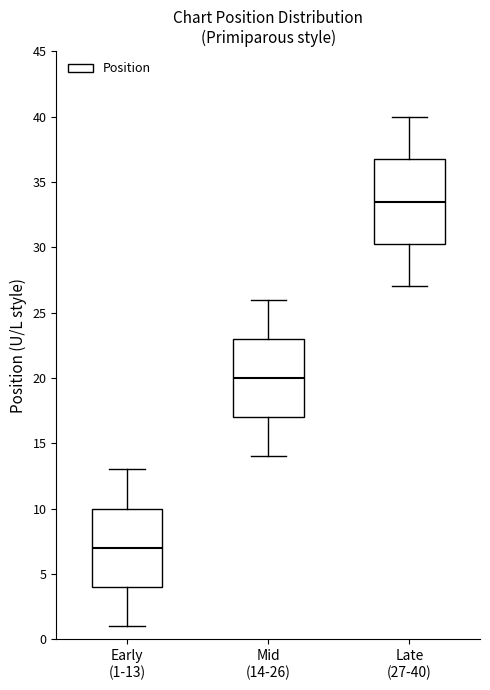

Reading left to right, read every box against the y-axis: the position of its median line, the range the box covers, and the ends of its whiskers. The values are not printed on the chart, so give them approximately, as read against the axis.

Early (1-13): median 7.0, box 4.0 to 10.0, whiskers 1.0 to 13.0
Mid (14-26): median 20.0, box 17.0 to 23.0, whiskers 14.0 to 26.0
Late (27-40): median 33.5, box 30.5 to 37.0, whiskers 27.0 to 40.0